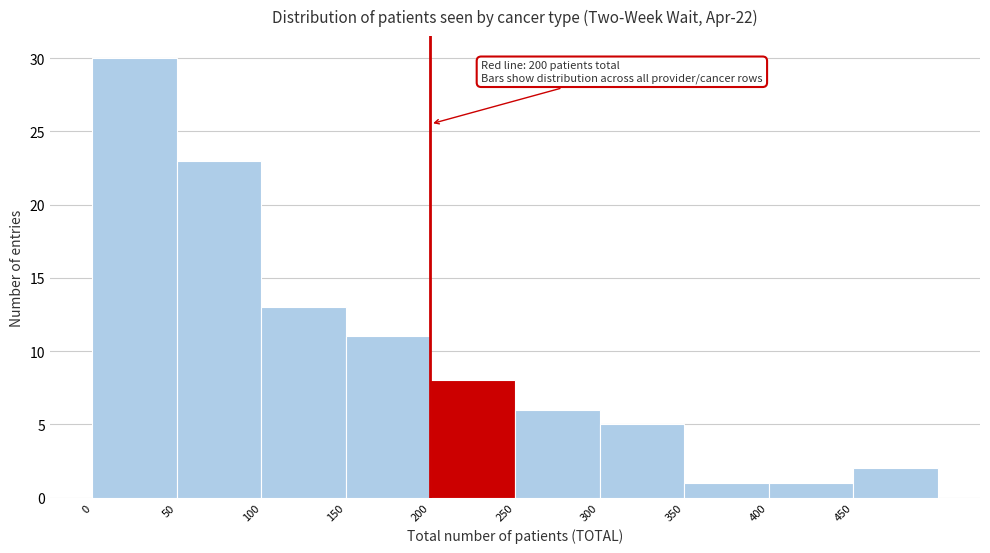

Which range on the x-axis has the tallest bar?

0 to 50